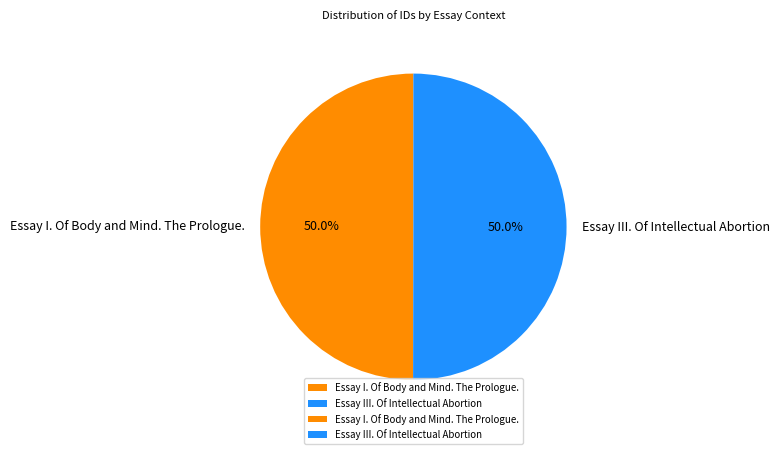

True or false: Essay I. Of Body and Mind. The Prologue. accounts for 50% of the total.

True